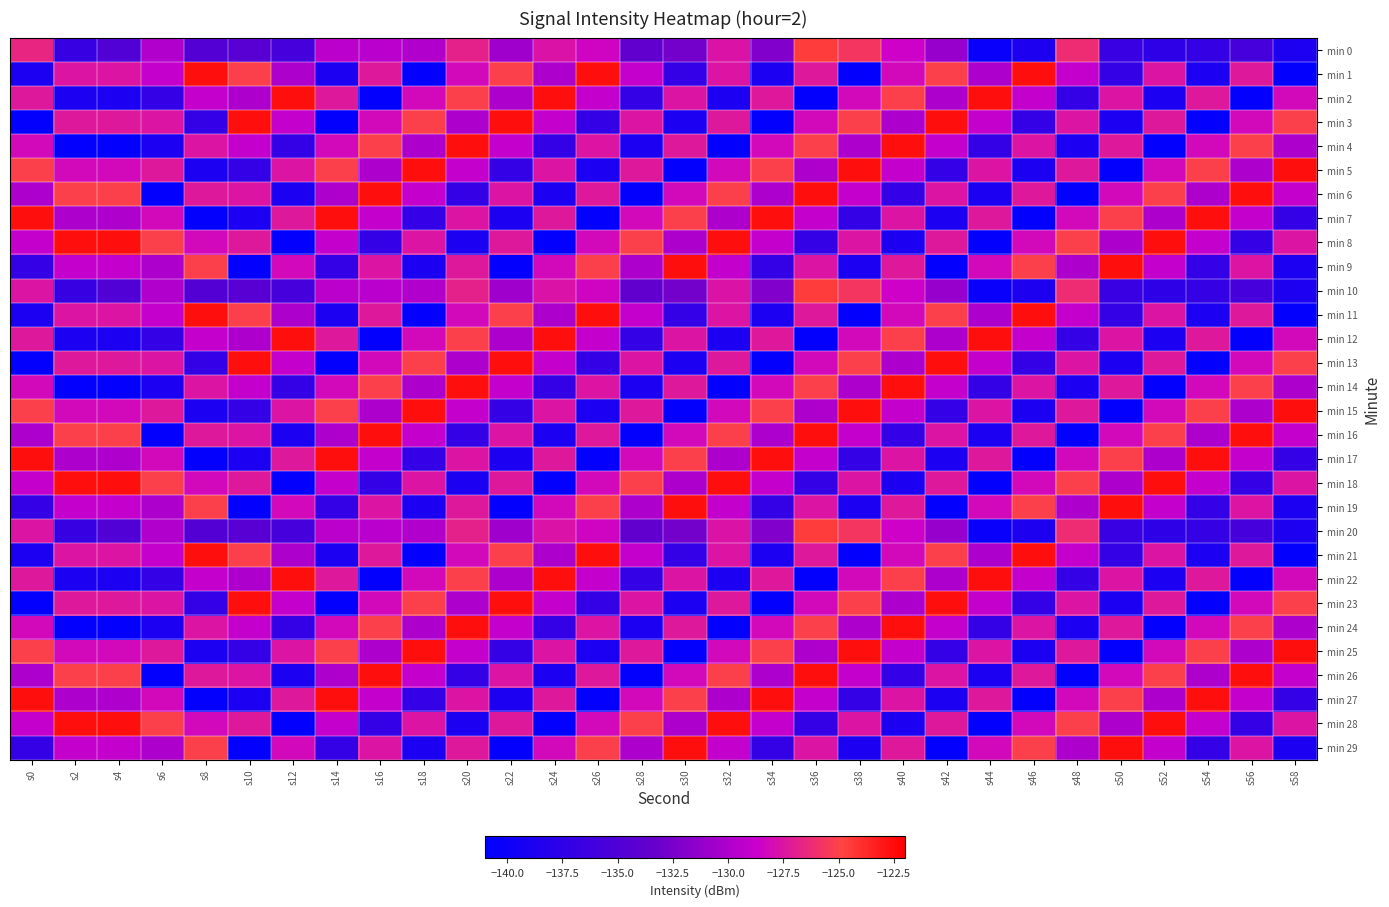

Reading left to right, transcribe all the data shown in this chart.

min 0: s0=-126.6	s2=-136.9	s4=-134.8	s6=-129.9	s8=-134.8	s10=-134.4	s12=-135.8	s14=-129.4	s16=-129.6	s18=-129.9	s20=-126.8	s22=-130.7	s24=-127.6	s26=-128.4	s28=-133.7	s30=-132.7	s32=-127.6	s34=-132.1	s36=-124.6	s38=-125.7	s40=-128.6	s42=-131.1	s44=-140.4	s46=-138.7	s48=-126.2	s50=-136.7	s52=-137.6	s54=-137.0	s56=-135.8	s58=-138.7
min 1: s0=-139.0	s2=-127.5	s4=-127.5	s6=-129.0	s8=-122.6	s10=-125.1	s12=-130.1	s14=-139.0	s16=-127.3	s18=-140.8	s20=-128.2	s22=-125.1	s24=-130.1	s26=-122.6	s28=-129.0	s30=-137.1	s32=-127.5	s34=-139.0	s36=-127.3	s38=-140.8	s40=-128.2	s42=-125.1	s44=-130.1	s46=-122.6	s48=-129.0	s50=-137.1	s52=-127.5	s54=-139.0	s56=-127.3	s58=-140.8
min 2: s0=-127.3	s2=-139.0	s4=-139.0	s6=-137.1	s8=-129.0	s10=-130.1	s12=-122.6	s14=-127.3	s16=-140.8	s18=-128.2	s20=-125.1	s22=-130.1	s24=-122.6	s26=-129.0	s28=-137.1	s30=-127.5	s32=-139.0	s34=-127.3	s36=-140.8	s38=-128.2	s40=-125.1	s42=-130.1	s44=-122.6	s46=-129.0	s48=-137.1	s50=-127.5	s52=-139.0	s54=-127.3	s56=-140.8	s58=-128.2
min 3: s0=-140.8	s2=-127.3	s4=-127.3	s6=-127.5	s8=-137.1	s10=-122.6	s12=-129.0	s14=-140.8	s16=-128.2	s18=-125.1	s20=-130.1	s22=-122.6	s24=-129.0	s26=-137.1	s28=-127.5	s30=-139.0	s32=-127.3	s34=-140.8	s36=-128.2	s38=-125.1	s40=-130.1	s42=-122.6	s44=-129.0	s46=-137.1	s48=-127.5	s50=-139.0	s52=-127.3	s54=-140.8	s56=-128.2	s58=-125.1
min 4: s0=-128.2	s2=-140.8	s4=-140.8	s6=-139.0	s8=-127.5	s10=-129.0	s12=-137.1	s14=-128.2	s16=-125.1	s18=-130.1	s20=-122.6	s22=-129.0	s24=-137.1	s26=-127.5	s28=-139.0	s30=-127.3	s32=-140.8	s34=-128.2	s36=-125.1	s38=-130.1	s40=-122.6	s42=-129.0	s44=-137.1	s46=-127.5	s48=-139.0	s50=-127.3	s52=-140.8	s54=-128.2	s56=-125.1	s58=-130.1
min 5: s0=-125.1	s2=-128.2	s4=-128.2	s6=-127.3	s8=-139.0	s10=-137.1	s12=-127.5	s14=-125.1	s16=-130.1	s18=-122.6	s20=-129.0	s22=-137.1	s24=-127.5	s26=-139.0	s28=-127.3	s30=-140.8	s32=-128.2	s34=-125.1	s36=-130.1	s38=-122.6	s40=-129.0	s42=-137.1	s44=-127.5	s46=-139.0	s48=-127.3	s50=-140.8	s52=-128.2	s54=-125.1	s56=-130.1	s58=-122.6
min 6: s0=-130.1	s2=-125.1	s4=-125.1	s6=-140.8	s8=-127.3	s10=-127.5	s12=-139.0	s14=-130.1	s16=-122.6	s18=-129.0	s20=-137.1	s22=-127.5	s24=-139.0	s26=-127.3	s28=-140.8	s30=-128.2	s32=-125.1	s34=-130.1	s36=-122.6	s38=-129.0	s40=-137.1	s42=-127.5	s44=-139.0	s46=-127.3	s48=-140.8	s50=-128.2	s52=-125.1	s54=-130.1	s56=-122.6	s58=-129.0
min 7: s0=-122.6	s2=-130.1	s4=-130.1	s6=-128.2	s8=-140.8	s10=-139.0	s12=-127.3	s14=-122.6	s16=-129.0	s18=-137.1	s20=-127.5	s22=-139.0	s24=-127.3	s26=-140.8	s28=-128.2	s30=-125.1	s32=-130.1	s34=-122.6	s36=-129.0	s38=-137.1	s40=-127.5	s42=-139.0	s44=-127.3	s46=-140.8	s48=-128.2	s50=-125.1	s52=-130.1	s54=-122.6	s56=-129.0	s58=-137.1
min 8: s0=-129.0	s2=-122.6	s4=-122.6	s6=-125.1	s8=-128.2	s10=-127.3	s12=-140.8	s14=-129.0	s16=-137.1	s18=-127.5	s20=-139.0	s22=-127.3	s24=-140.8	s26=-128.2	s28=-125.1	s30=-130.1	s32=-122.6	s34=-129.0	s36=-137.1	s38=-127.5	s40=-139.0	s42=-127.3	s44=-140.8	s46=-128.2	s48=-125.1	s50=-130.1	s52=-122.6	s54=-129.0	s56=-137.1	s58=-127.5
min 9: s0=-137.1	s2=-129.0	s4=-129.0	s6=-130.1	s8=-125.1	s10=-140.8	s12=-128.2	s14=-137.1	s16=-127.5	s18=-139.0	s20=-127.3	s22=-140.8	s24=-128.2	s26=-125.1	s28=-130.1	s30=-122.6	s32=-129.0	s34=-137.1	s36=-127.5	s38=-139.0	s40=-127.3	s42=-140.8	s44=-128.2	s46=-125.1	s48=-130.1	s50=-122.6	s52=-129.0	s54=-137.1	s56=-127.5	s58=-139.0
min 10: s0=-127.5	s2=-136.9	s4=-134.8	s6=-129.9	s8=-134.8	s10=-134.4	s12=-135.8	s14=-129.4	s16=-129.6	s18=-129.9	s20=-126.8	s22=-130.7	s24=-127.6	s26=-128.4	s28=-133.7	s30=-132.7	s32=-127.6	s34=-132.1	s36=-124.6	s38=-125.7	s40=-128.6	s42=-131.1	s44=-140.4	s46=-138.7	s48=-126.2	s50=-136.7	s52=-137.6	s54=-137.0	s56=-135.8	s58=-138.7
min 11: s0=-139.0	s2=-127.5	s4=-127.5	s6=-129.0	s8=-122.6	s10=-125.1	s12=-130.1	s14=-139.0	s16=-127.3	s18=-140.8	s20=-128.2	s22=-125.1	s24=-130.1	s26=-122.6	s28=-129.0	s30=-137.1	s32=-127.5	s34=-139.0	s36=-127.3	s38=-140.8	s40=-128.2	s42=-125.1	s44=-130.1	s46=-122.6	s48=-129.0	s50=-137.1	s52=-127.5	s54=-139.0	s56=-127.3	s58=-140.8
min 12: s0=-127.3	s2=-139.0	s4=-139.0	s6=-137.1	s8=-129.0	s10=-130.1	s12=-122.6	s14=-127.3	s16=-140.8	s18=-128.2	s20=-125.1	s22=-130.1	s24=-122.6	s26=-129.0	s28=-137.1	s30=-127.5	s32=-139.0	s34=-127.3	s36=-140.8	s38=-128.2	s40=-125.1	s42=-130.1	s44=-122.6	s46=-129.0	s48=-137.1	s50=-127.5	s52=-139.0	s54=-127.3	s56=-140.8	s58=-128.2
min 13: s0=-140.8	s2=-127.3	s4=-127.3	s6=-127.5	s8=-137.1	s10=-122.6	s12=-129.0	s14=-140.8	s16=-128.2	s18=-125.1	s20=-130.1	s22=-122.6	s24=-129.0	s26=-137.1	s28=-127.5	s30=-139.0	s32=-127.3	s34=-140.8	s36=-128.2	s38=-125.1	s40=-130.1	s42=-122.6	s44=-129.0	s46=-137.1	s48=-127.5	s50=-139.0	s52=-127.3	s54=-140.8	s56=-128.2	s58=-125.1
min 14: s0=-128.2	s2=-140.8	s4=-140.8	s6=-139.0	s8=-127.5	s10=-129.0	s12=-137.1	s14=-128.2	s16=-125.1	s18=-130.1	s20=-122.6	s22=-129.0	s24=-137.1	s26=-127.5	s28=-139.0	s30=-127.3	s32=-140.8	s34=-128.2	s36=-125.1	s38=-130.1	s40=-122.6	s42=-129.0	s44=-137.1	s46=-127.5	s48=-139.0	s50=-127.3	s52=-140.8	s54=-128.2	s56=-125.1	s58=-130.1
min 15: s0=-125.1	s2=-128.2	s4=-128.2	s6=-127.3	s8=-139.0	s10=-137.1	s12=-127.5	s14=-125.1	s16=-130.1	s18=-122.6	s20=-129.0	s22=-137.1	s24=-127.5	s26=-139.0	s28=-127.3	s30=-140.8	s32=-128.2	s34=-125.1	s36=-130.1	s38=-122.6	s40=-129.0	s42=-137.1	s44=-127.5	s46=-139.0	s48=-127.3	s50=-140.8	s52=-128.2	s54=-125.1	s56=-130.1	s58=-122.6
min 16: s0=-130.1	s2=-125.1	s4=-125.1	s6=-140.8	s8=-127.3	s10=-127.5	s12=-139.0	s14=-130.1	s16=-122.6	s18=-129.0	s20=-137.1	s22=-127.5	s24=-139.0	s26=-127.3	s28=-140.8	s30=-128.2	s32=-125.1	s34=-130.1	s36=-122.6	s38=-129.0	s40=-137.1	s42=-127.5	s44=-139.0	s46=-127.3	s48=-140.8	s50=-128.2	s52=-125.1	s54=-130.1	s56=-122.6	s58=-129.0
min 17: s0=-122.6	s2=-130.1	s4=-130.1	s6=-128.2	s8=-140.8	s10=-139.0	s12=-127.3	s14=-122.6	s16=-129.0	s18=-137.1	s20=-127.5	s22=-139.0	s24=-127.3	s26=-140.8	s28=-128.2	s30=-125.1	s32=-130.1	s34=-122.6	s36=-129.0	s38=-137.1	s40=-127.5	s42=-139.0	s44=-127.3	s46=-140.8	s48=-128.2	s50=-125.1	s52=-130.1	s54=-122.6	s56=-129.0	s58=-137.1
min 18: s0=-129.0	s2=-122.6	s4=-122.6	s6=-125.1	s8=-128.2	s10=-127.3	s12=-140.8	s14=-129.0	s16=-137.1	s18=-127.5	s20=-139.0	s22=-127.3	s24=-140.8	s26=-128.2	s28=-125.1	s30=-130.1	s32=-122.6	s34=-129.0	s36=-137.1	s38=-127.5	s40=-139.0	s42=-127.3	s44=-140.8	s46=-128.2	s48=-125.1	s50=-130.1	s52=-122.6	s54=-129.0	s56=-137.1	s58=-127.5
min 19: s0=-137.1	s2=-129.0	s4=-129.0	s6=-130.1	s8=-125.1	s10=-140.8	s12=-128.2	s14=-137.1	s16=-127.5	s18=-139.0	s20=-127.3	s22=-140.8	s24=-128.2	s26=-125.1	s28=-130.1	s30=-122.6	s32=-129.0	s34=-137.1	s36=-127.5	s38=-139.0	s40=-127.3	s42=-140.8	s44=-128.2	s46=-125.1	s48=-130.1	s50=-122.6	s52=-129.0	s54=-137.1	s56=-127.5	s58=-139.0
min 20: s0=-127.5	s2=-136.9	s4=-134.8	s6=-129.9	s8=-134.8	s10=-134.4	s12=-135.8	s14=-129.4	s16=-129.6	s18=-129.9	s20=-126.8	s22=-130.7	s24=-127.6	s26=-128.4	s28=-133.7	s30=-132.7	s32=-127.6	s34=-132.1	s36=-124.6	s38=-125.7	s40=-128.6	s42=-131.1	s44=-140.4	s46=-138.7	s48=-126.2	s50=-136.7	s52=-137.6	s54=-137.0	s56=-135.8	s58=-138.7
min 21: s0=-139.0	s2=-127.5	s4=-127.5	s6=-129.0	s8=-122.6	s10=-125.1	s12=-130.1	s14=-139.0	s16=-127.3	s18=-140.8	s20=-128.2	s22=-125.1	s24=-130.1	s26=-122.6	s28=-129.0	s30=-137.1	s32=-127.5	s34=-139.0	s36=-127.3	s38=-140.8	s40=-128.2	s42=-125.1	s44=-130.1	s46=-122.6	s48=-129.0	s50=-137.1	s52=-127.5	s54=-139.0	s56=-127.3	s58=-140.8
min 22: s0=-127.3	s2=-139.0	s4=-139.0	s6=-137.1	s8=-129.0	s10=-130.1	s12=-122.6	s14=-127.3	s16=-140.8	s18=-128.2	s20=-125.1	s22=-130.1	s24=-122.6	s26=-129.0	s28=-137.1	s30=-127.5	s32=-139.0	s34=-127.3	s36=-140.8	s38=-128.2	s40=-125.1	s42=-130.1	s44=-122.6	s46=-129.0	s48=-137.1	s50=-127.5	s52=-139.0	s54=-127.3	s56=-140.8	s58=-128.2
min 23: s0=-140.8	s2=-127.3	s4=-127.3	s6=-127.5	s8=-137.1	s10=-122.6	s12=-129.0	s14=-140.8	s16=-128.2	s18=-125.1	s20=-130.1	s22=-122.6	s24=-129.0	s26=-137.1	s28=-127.5	s30=-139.0	s32=-127.3	s34=-140.8	s36=-128.2	s38=-125.1	s40=-130.1	s42=-122.6	s44=-129.0	s46=-137.1	s48=-127.5	s50=-139.0	s52=-127.3	s54=-140.8	s56=-128.2	s58=-125.1
min 24: s0=-128.2	s2=-140.8	s4=-140.8	s6=-139.0	s8=-127.5	s10=-129.0	s12=-137.1	s14=-128.2	s16=-125.1	s18=-130.1	s20=-122.6	s22=-129.0	s24=-137.1	s26=-127.5	s28=-139.0	s30=-127.3	s32=-140.8	s34=-128.2	s36=-125.1	s38=-130.1	s40=-122.6	s42=-129.0	s44=-137.1	s46=-127.5	s48=-139.0	s50=-127.3	s52=-140.8	s54=-128.2	s56=-125.1	s58=-130.1
min 25: s0=-125.1	s2=-128.2	s4=-128.2	s6=-127.3	s8=-139.0	s10=-137.1	s12=-127.5	s14=-125.1	s16=-130.1	s18=-122.6	s20=-129.0	s22=-137.1	s24=-127.5	s26=-139.0	s28=-127.3	s30=-140.8	s32=-128.2	s34=-125.1	s36=-130.1	s38=-122.6	s40=-129.0	s42=-137.1	s44=-127.5	s46=-139.0	s48=-127.3	s50=-140.8	s52=-128.2	s54=-125.1	s56=-130.1	s58=-122.6
min 26: s0=-130.1	s2=-125.1	s4=-125.1	s6=-140.8	s8=-127.3	s10=-127.5	s12=-139.0	s14=-130.1	s16=-122.6	s18=-129.0	s20=-137.1	s22=-127.5	s24=-139.0	s26=-127.3	s28=-140.8	s30=-128.2	s32=-125.1	s34=-130.1	s36=-122.6	s38=-129.0	s40=-137.1	s42=-127.5	s44=-139.0	s46=-127.3	s48=-140.8	s50=-128.2	s52=-125.1	s54=-130.1	s56=-122.6	s58=-129.0
min 27: s0=-122.6	s2=-130.1	s4=-130.1	s6=-128.2	s8=-140.8	s10=-139.0	s12=-127.3	s14=-122.6	s16=-129.0	s18=-137.1	s20=-127.5	s22=-139.0	s24=-127.3	s26=-140.8	s28=-128.2	s30=-125.1	s32=-130.1	s34=-122.6	s36=-129.0	s38=-137.1	s40=-127.5	s42=-139.0	s44=-127.3	s46=-140.8	s48=-128.2	s50=-125.1	s52=-130.1	s54=-122.6	s56=-129.0	s58=-137.1
min 28: s0=-129.0	s2=-122.6	s4=-122.6	s6=-125.1	s8=-128.2	s10=-127.3	s12=-140.8	s14=-129.0	s16=-137.1	s18=-127.5	s20=-139.0	s22=-127.3	s24=-140.8	s26=-128.2	s28=-125.1	s30=-130.1	s32=-122.6	s34=-129.0	s36=-137.1	s38=-127.5	s40=-139.0	s42=-127.3	s44=-140.8	s46=-128.2	s48=-125.1	s50=-130.1	s52=-122.6	s54=-129.0	s56=-137.1	s58=-127.5
min 29: s0=-137.1	s2=-129.0	s4=-129.0	s6=-130.1	s8=-125.1	s10=-140.8	s12=-128.2	s14=-137.1	s16=-127.5	s18=-139.0	s20=-127.3	s22=-140.8	s24=-128.2	s26=-125.1	s28=-130.1	s30=-122.6	s32=-129.0	s34=-137.1	s36=-127.5	s38=-139.0	s40=-127.3	s42=-140.8	s44=-128.2	s46=-125.1	s48=-130.1	s50=-122.6	s52=-129.0	s54=-137.1	s56=-127.5	s58=-139.0